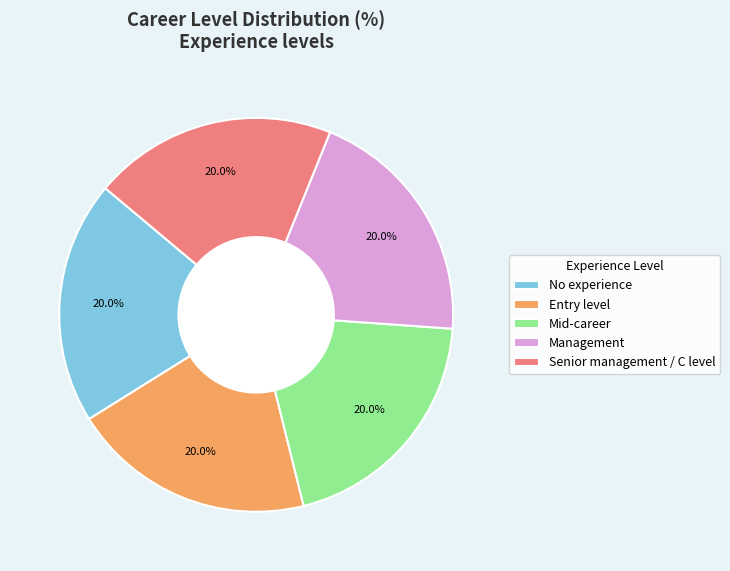

What is the total percentage of Management and No experience?

40.0%